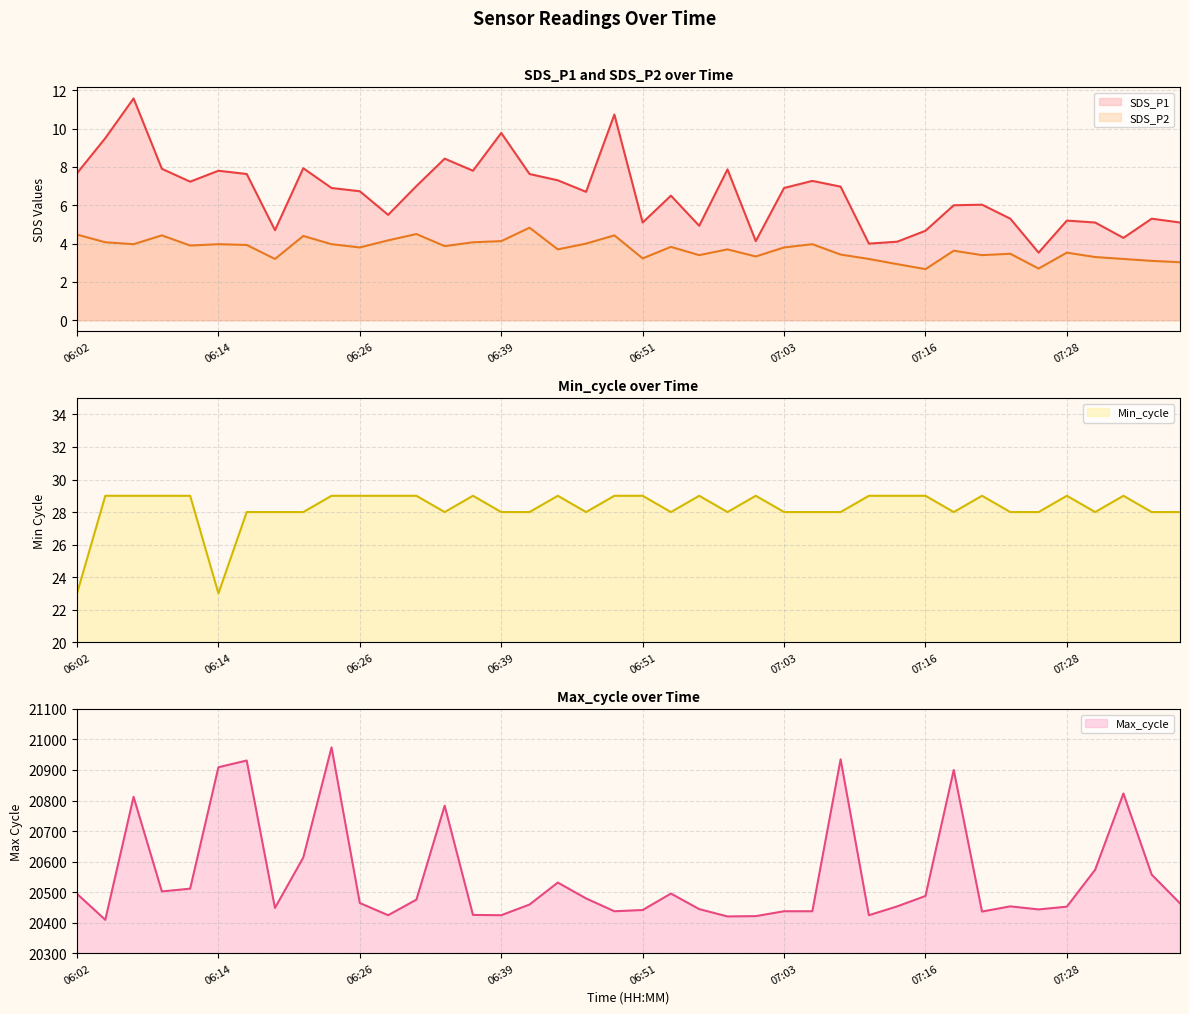

True or false: Min_cycle has a value of 10.3 at 07:35.

False